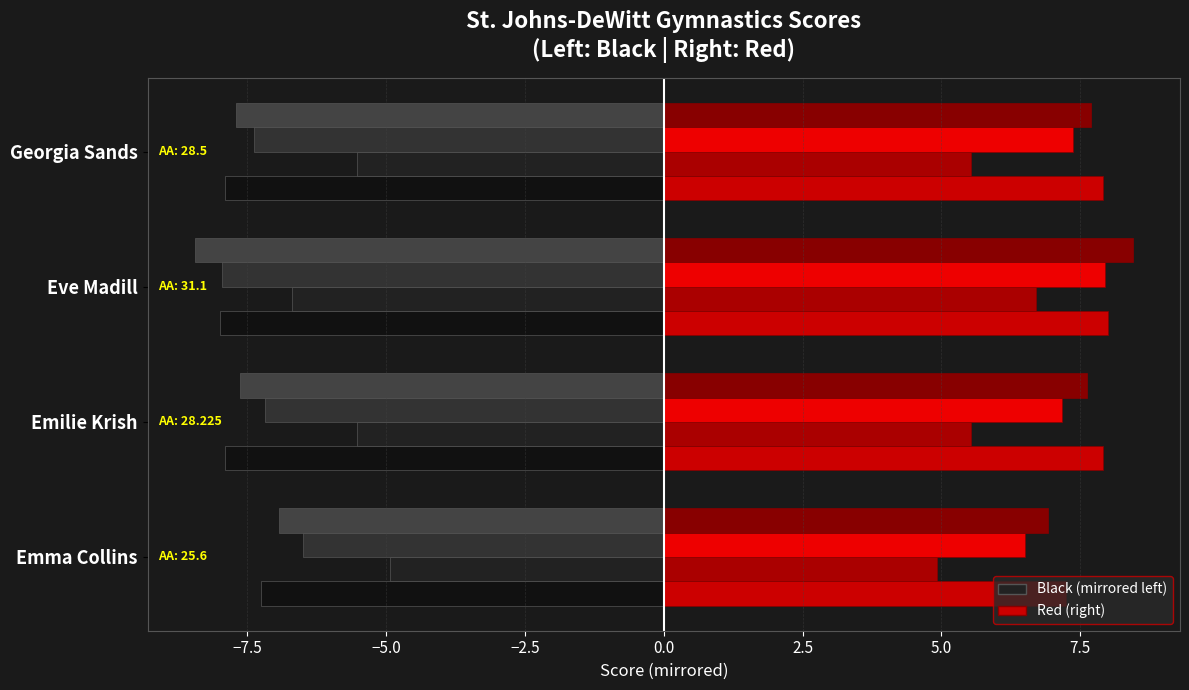

Count the number of categories in the chart.

4